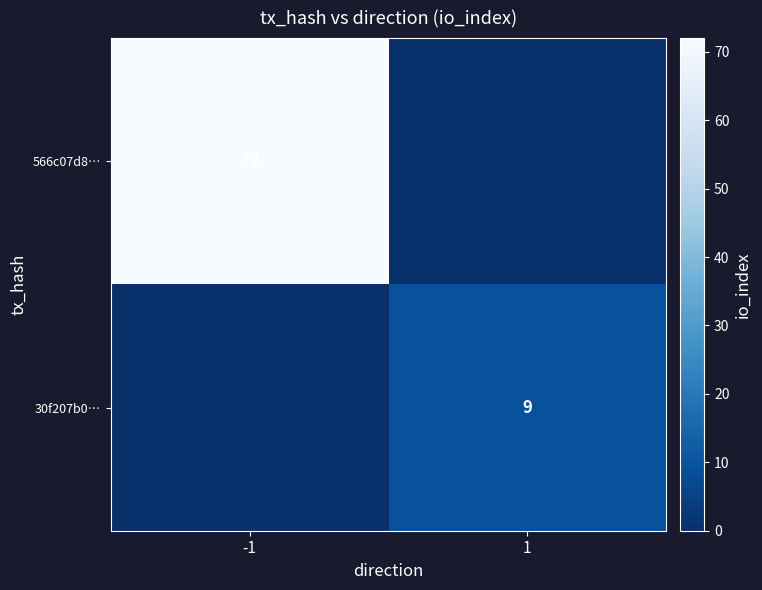

Is it true that 566c07d8… equals 72 at -1?

True